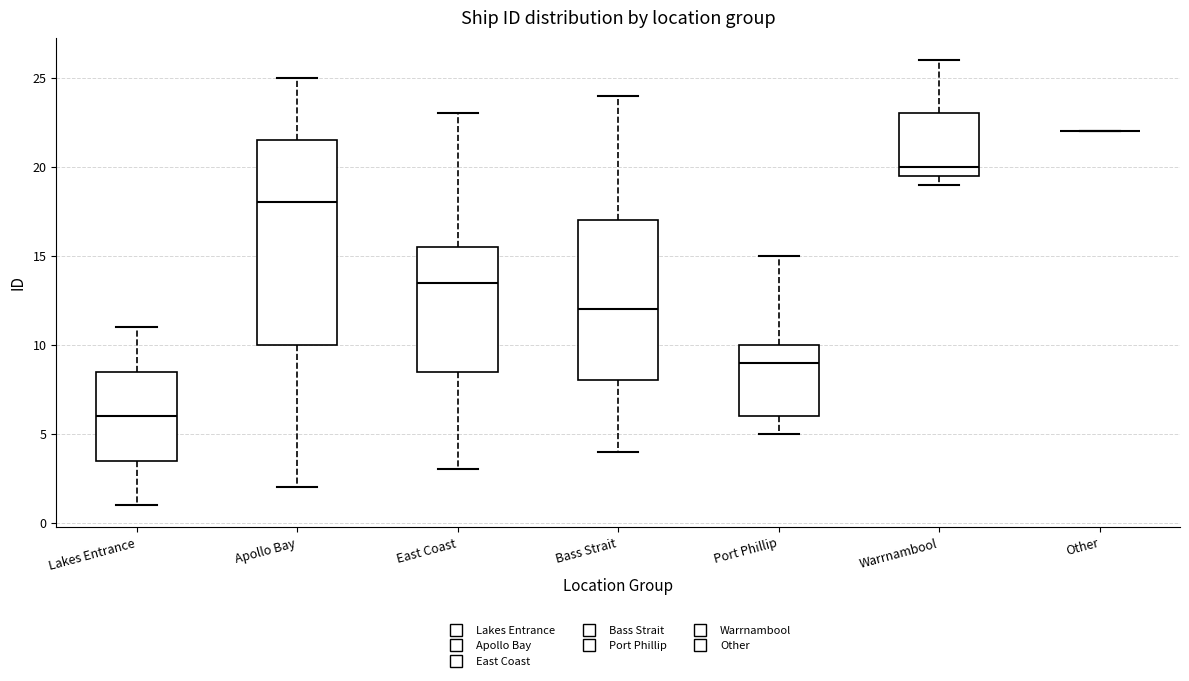

Reading left to right, read every box against the y-axis: the position of its median line, the range the box covers, and the ends of its whiskers. The values are not printed on the chart, so give them approximately, as read against the axis.

Lakes Entrance: median 6.0, box 3.5 to 8.5, whiskers 1.0 to 11.0
Apollo Bay: median 18.0, box 10.0 to 21.5, whiskers 2.0 to 25.0
East Coast: median 13.5, box 8.5 to 15.5, whiskers 3.0 to 23.0
Bass Strait: median 12.0, box 8.0 to 17.0, whiskers 4.0 to 24.0
Port Phillip: median 9.0, box 6.0 to 10.0, whiskers 5.0 to 15.0
Warrnambool: median 20.0, box 19.5 to 23.0, whiskers 19.0 to 26.0
Other: box collapsed to a line at 22.0, whiskers 22.0 to 22.0